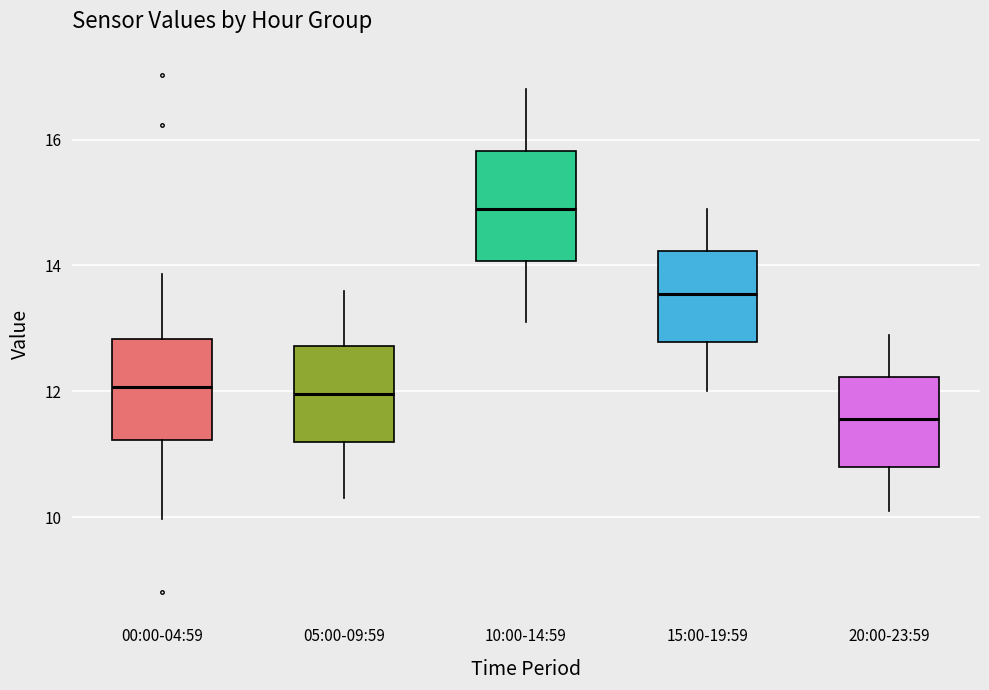

Which box's median line is the lowest?

20:00-23:59